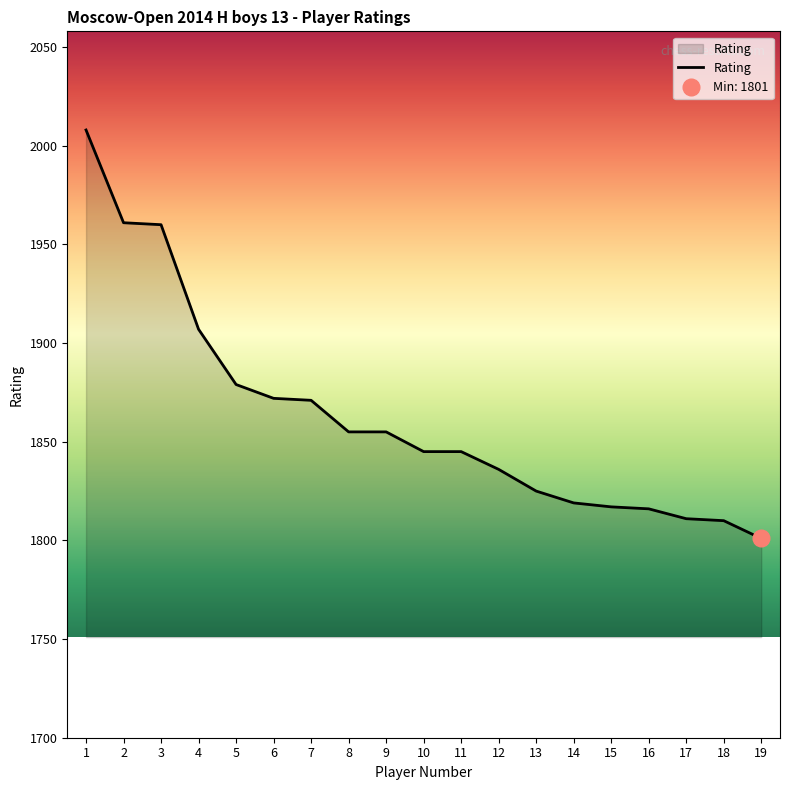

Which has a higher value, 14 or 7?

7